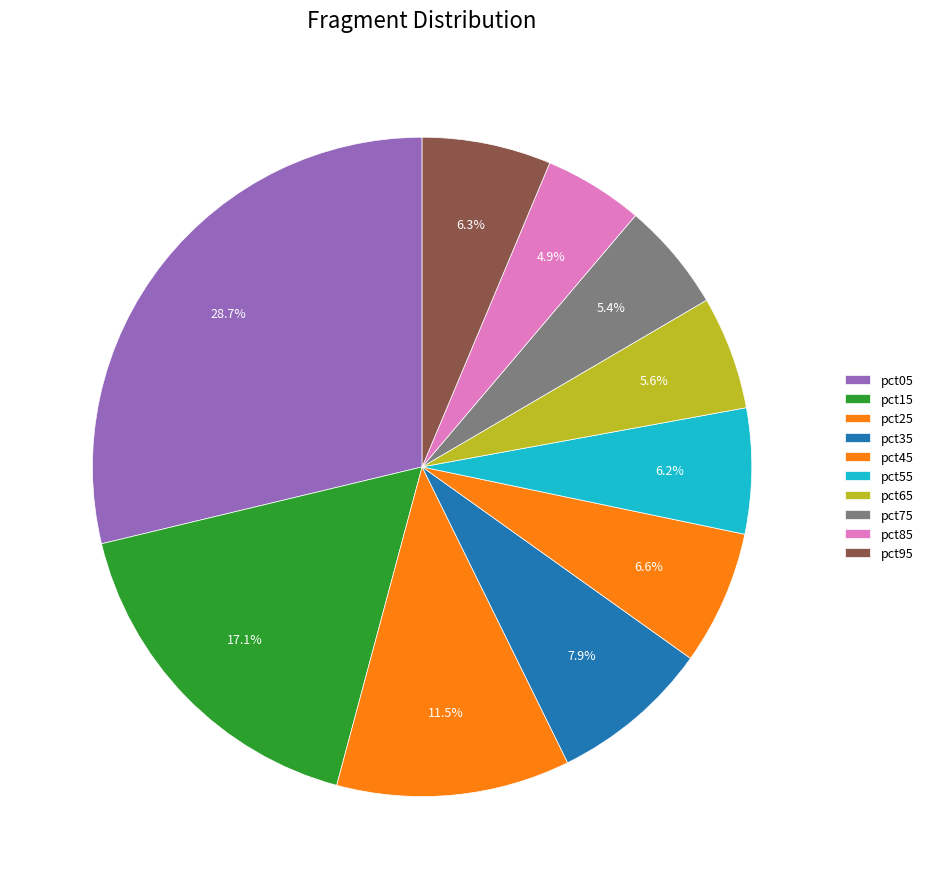

Combined, do pct55 and pct65 account for over 50%?

No